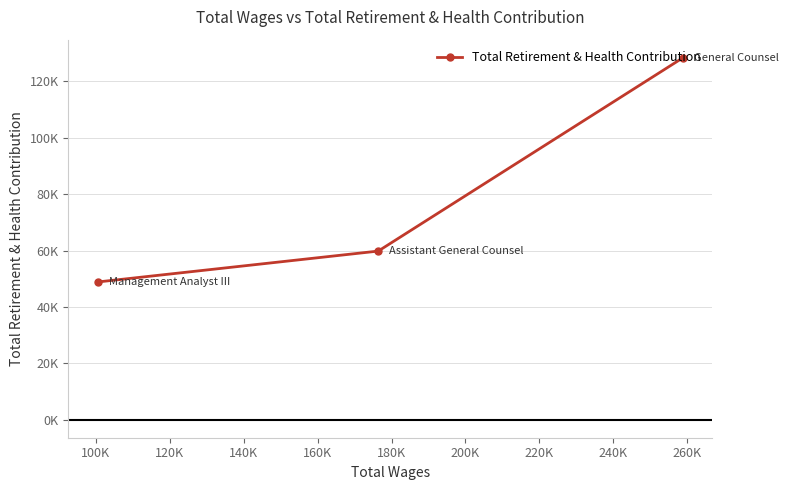

How many values exceed 59814?

1